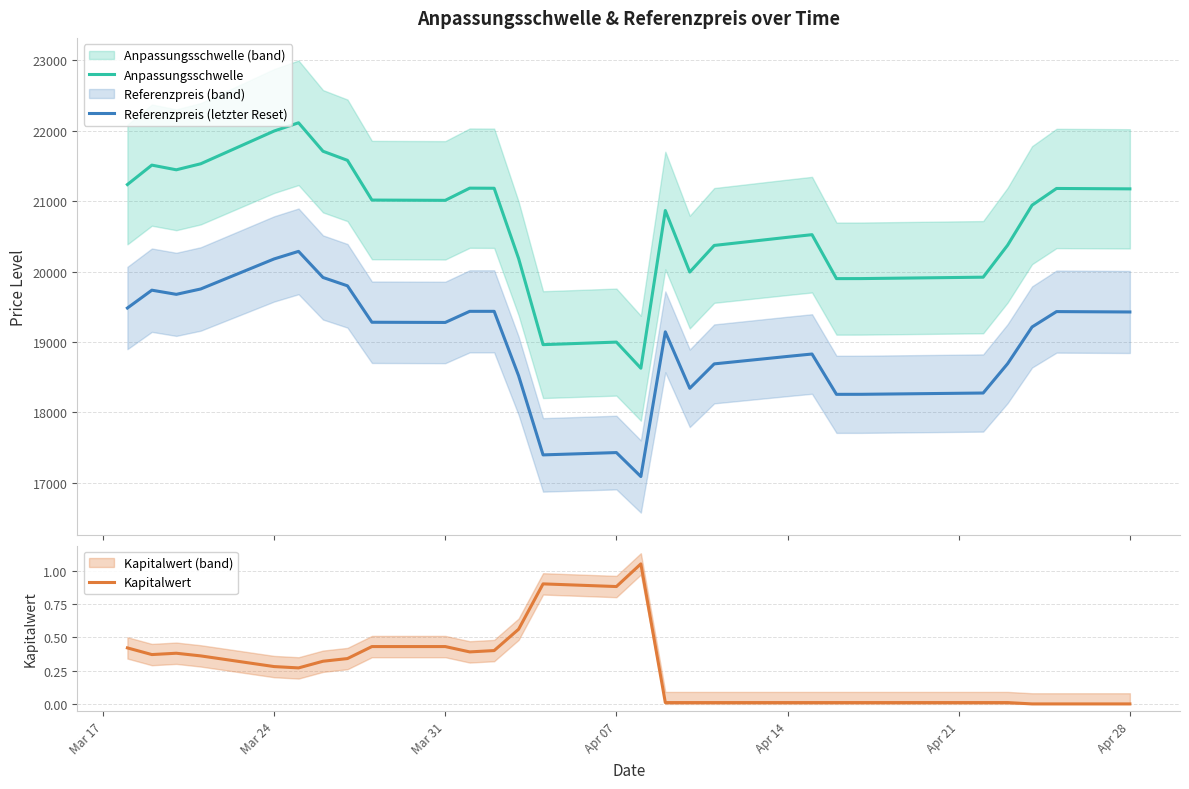

True or false: Referenzpreis (letzter Reset) and Anpassungsschwelle cross at least once.

False